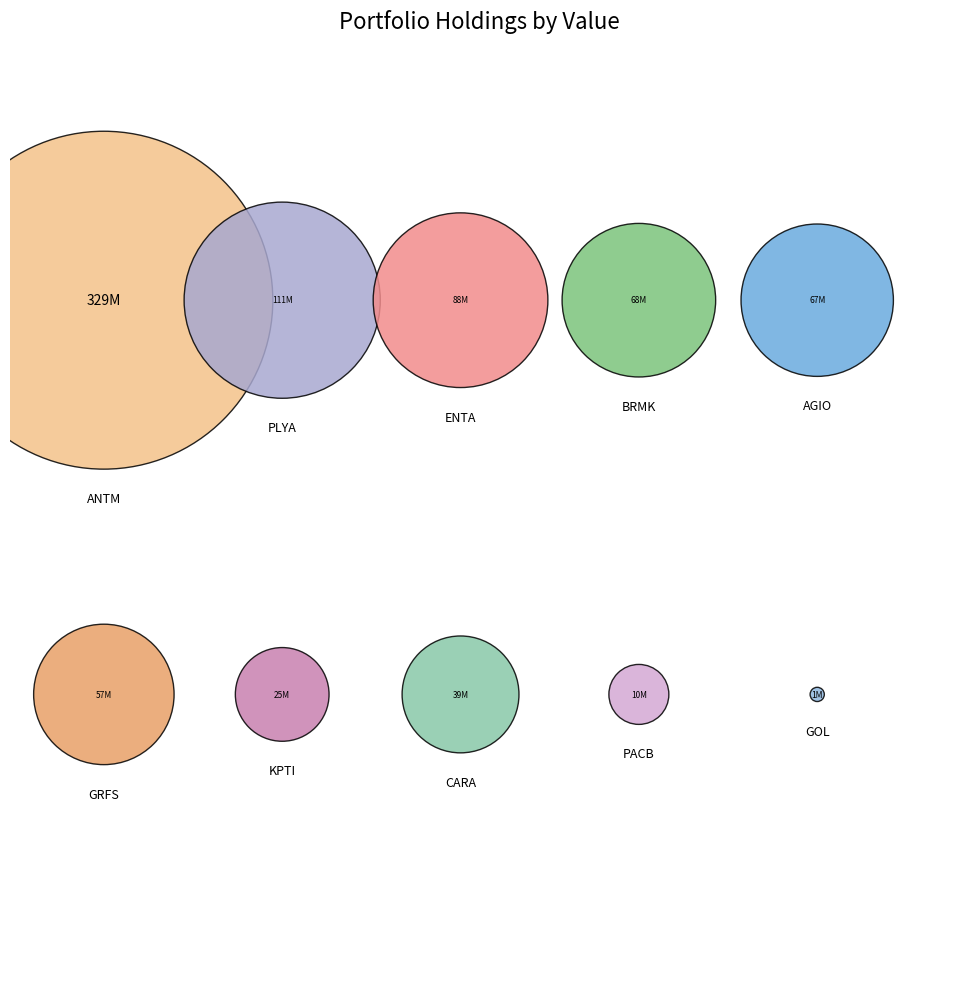

Which slice is the largest?

ANTM